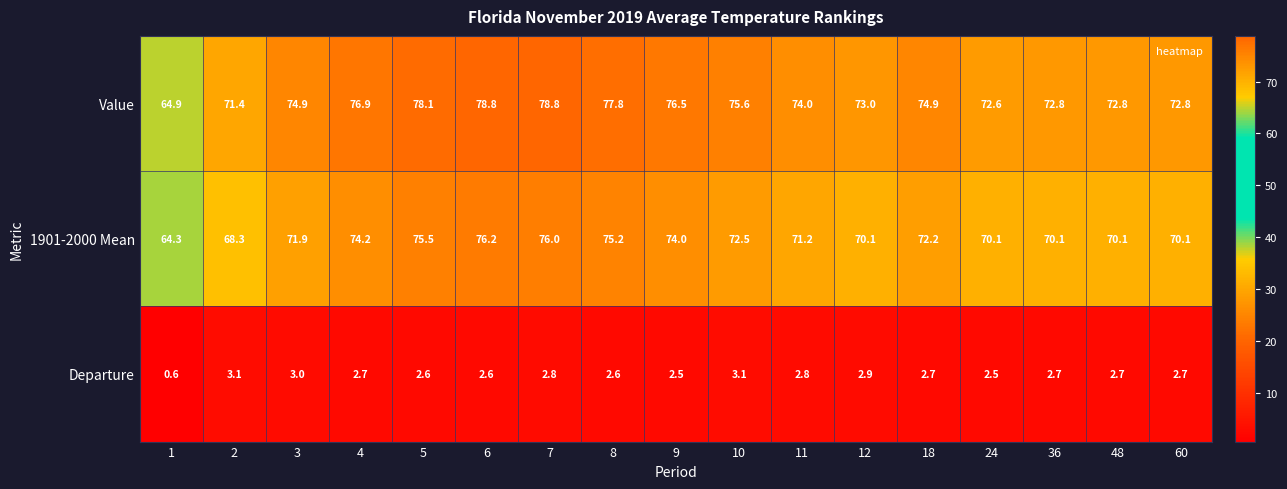

True or false: 1901-2000 Mean has a value of 76.0 at 7.

True